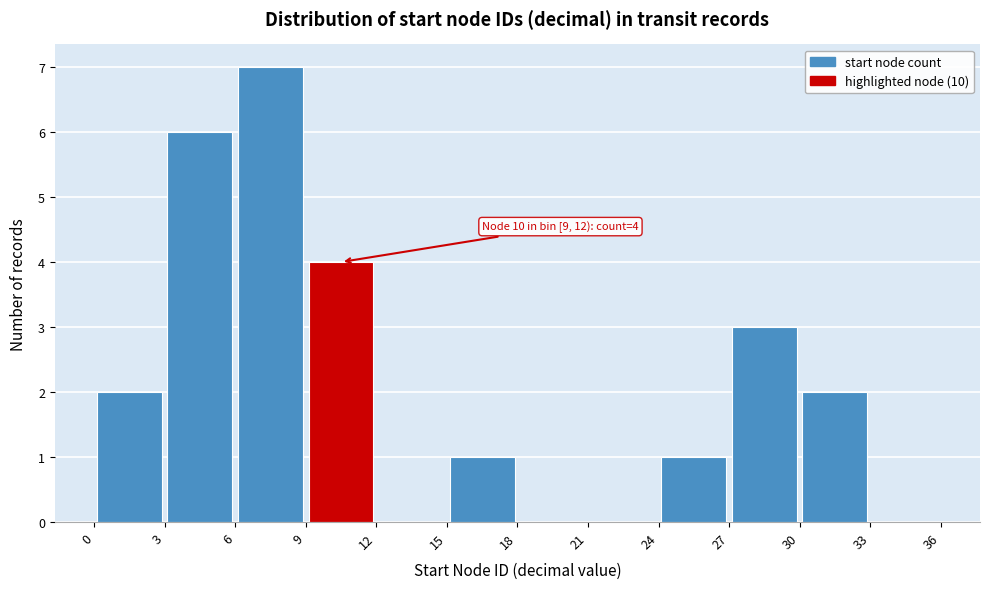

Over which range of the x-axis is the bar tallest?

6 to 9